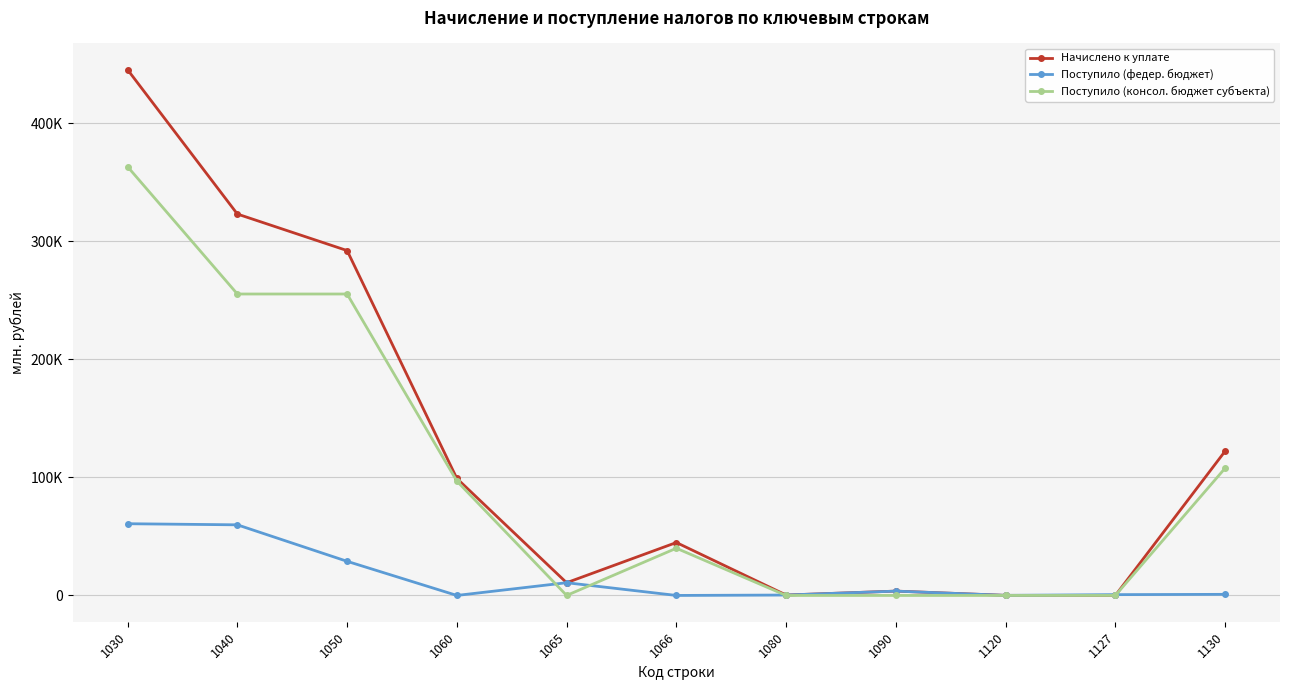

What is the sum of the Поступило (федер. бюджет) values at 1065 and 1080?

11124.2